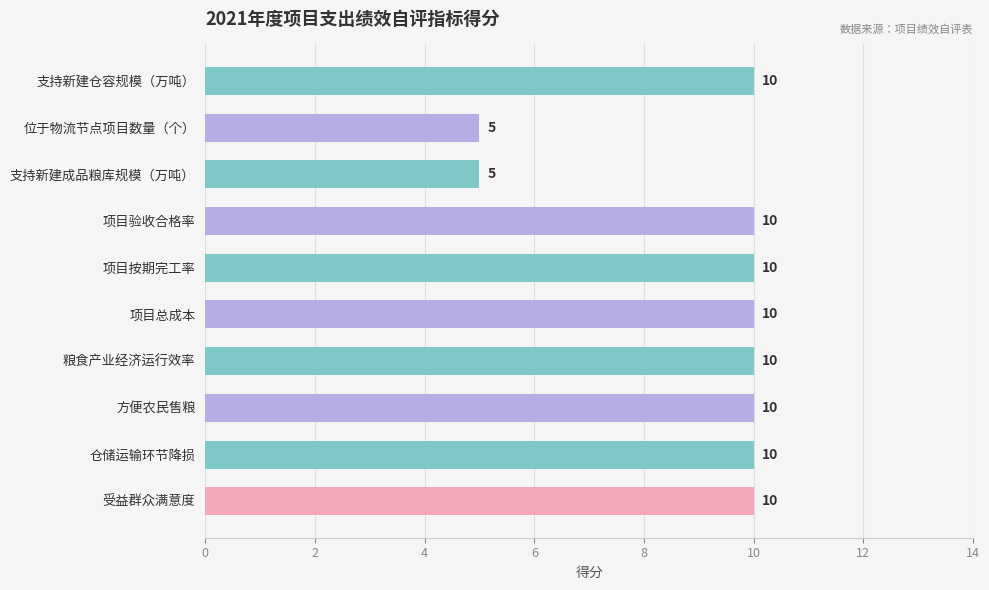

Is it true that the value at 支持新建仓容规模（万吨） is 10?

True